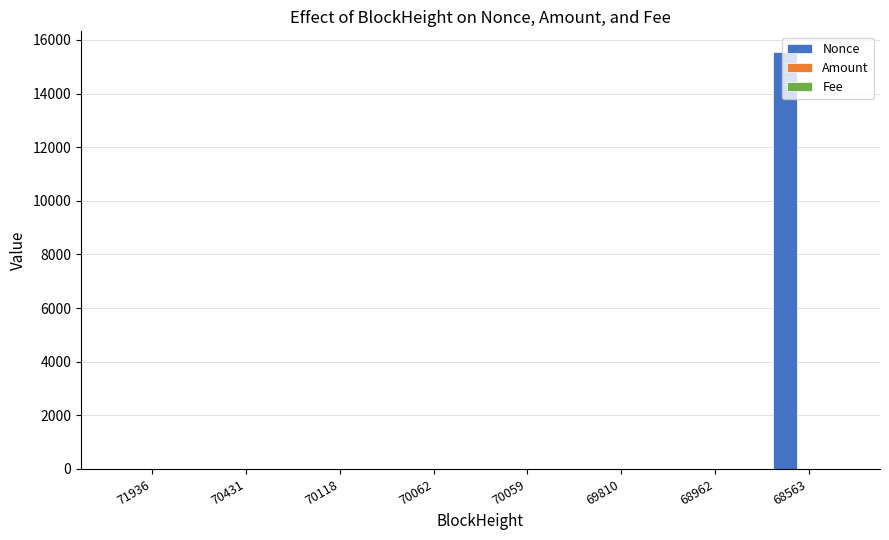

What is the highest value of the Nonce series?

15543.0